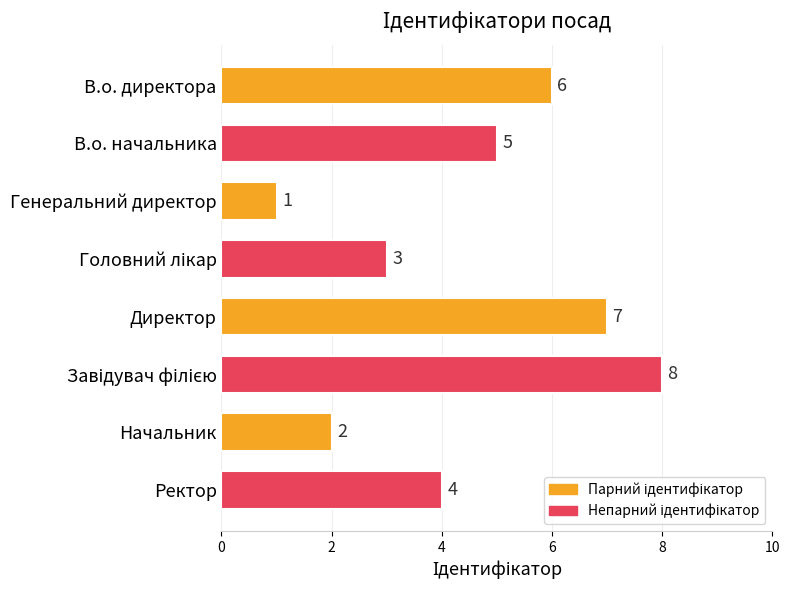

What is the sum of all values?

36